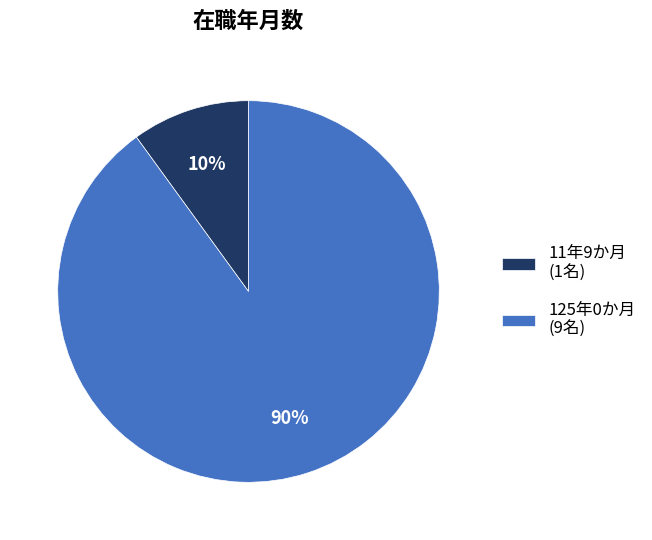

To the nearest percent, what is the combined percentage of 125年0か月 and 11年9か月?

100%